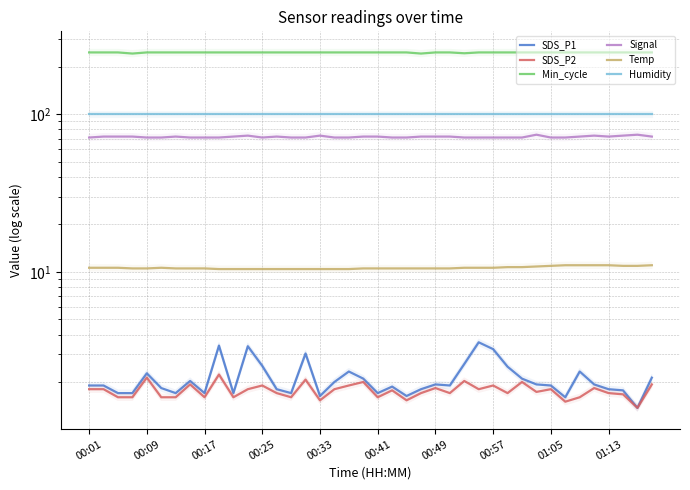

What is the difference between the Signal values at 22 and 11?

2.0